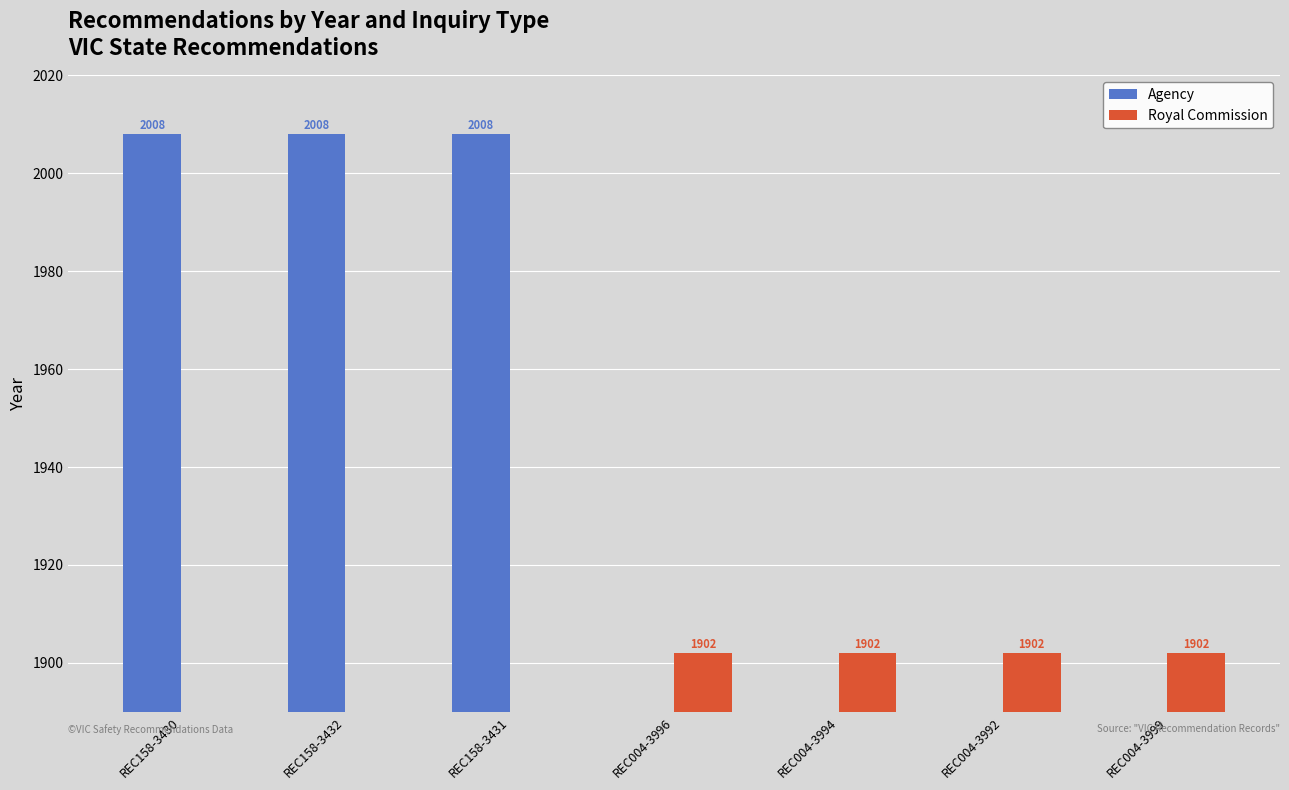

Does the chart contain any negative values?

No